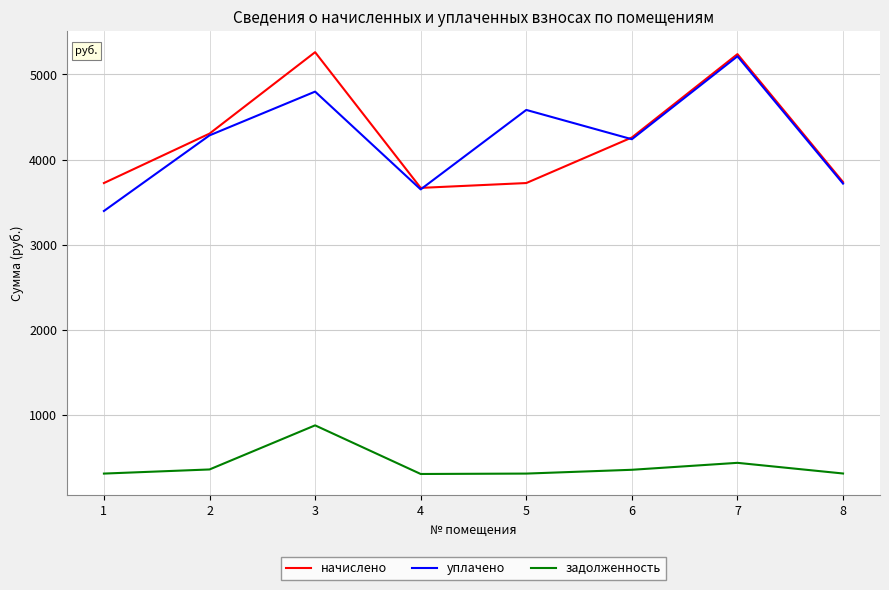

What is the maximum value shown in the chart?

5261.3